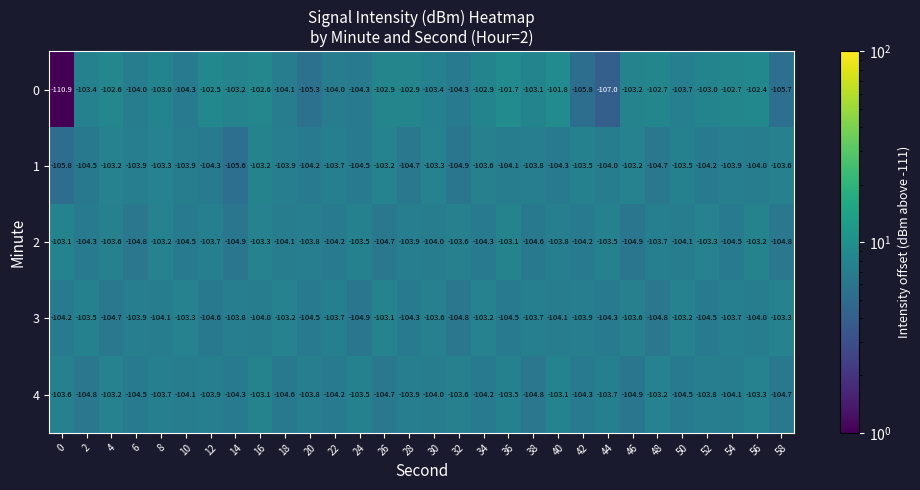

Which series has the largest range (max minus min)?

0